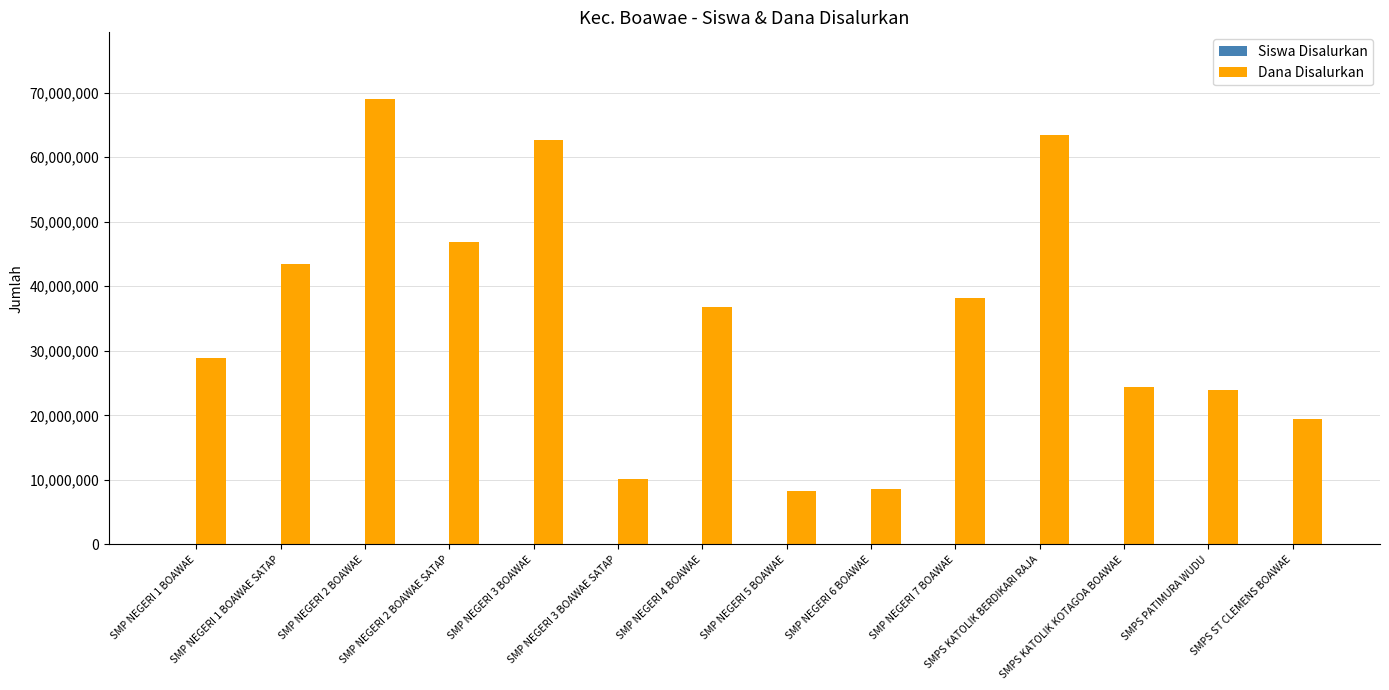

At which label does Dana Disalurkan first exceed 36750000?

SMP NEGERI 1 BOAWAE SATAP